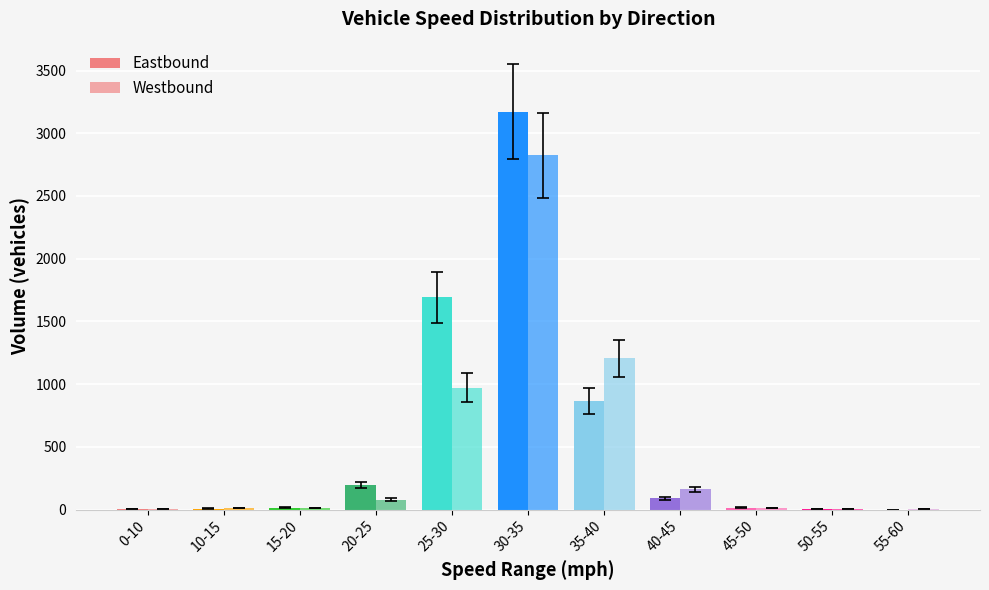

What is the spread (max minus min) of values at 40-45?

73